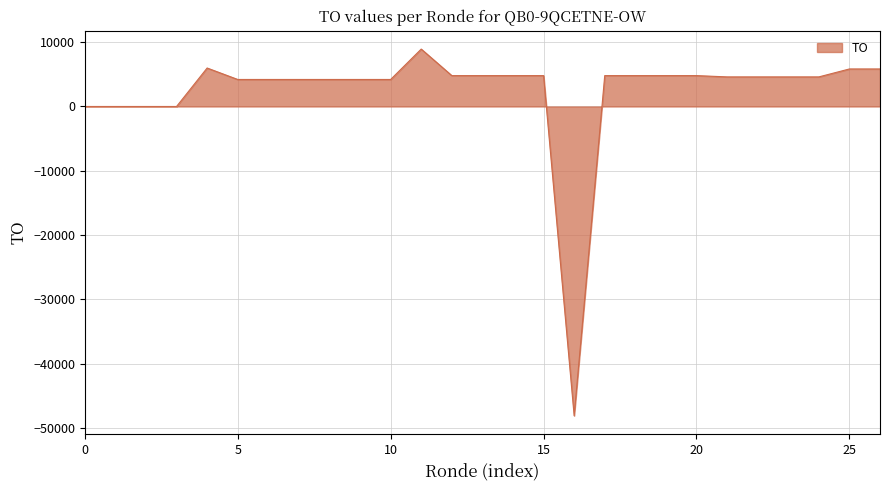

What is the difference between the second highest and minimum values?

54055